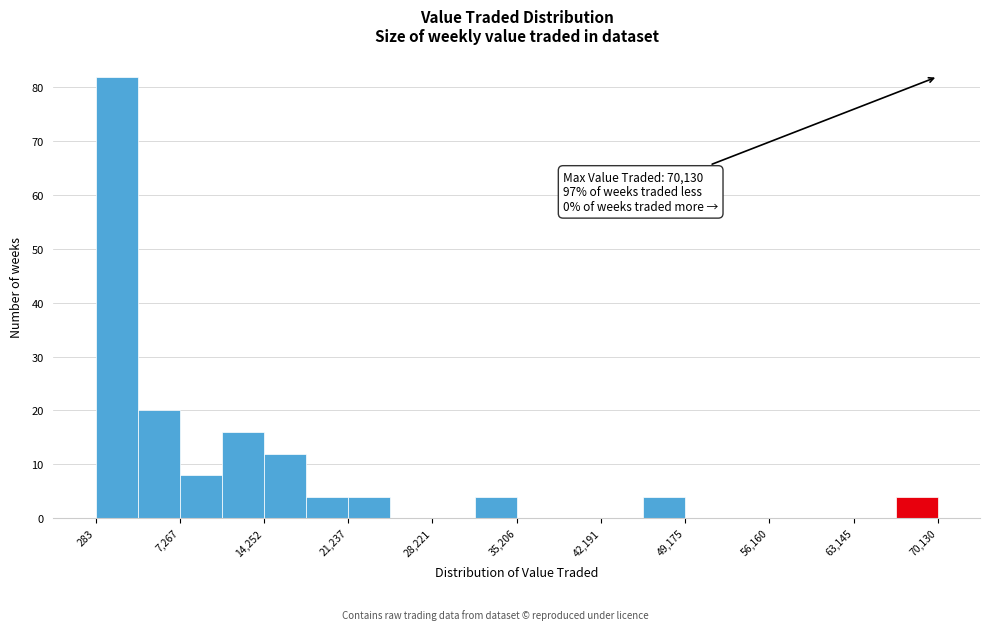

Around what value on the x-axis is the tallest bar? Give the approximate position of its centre, as read against the axis.

2000